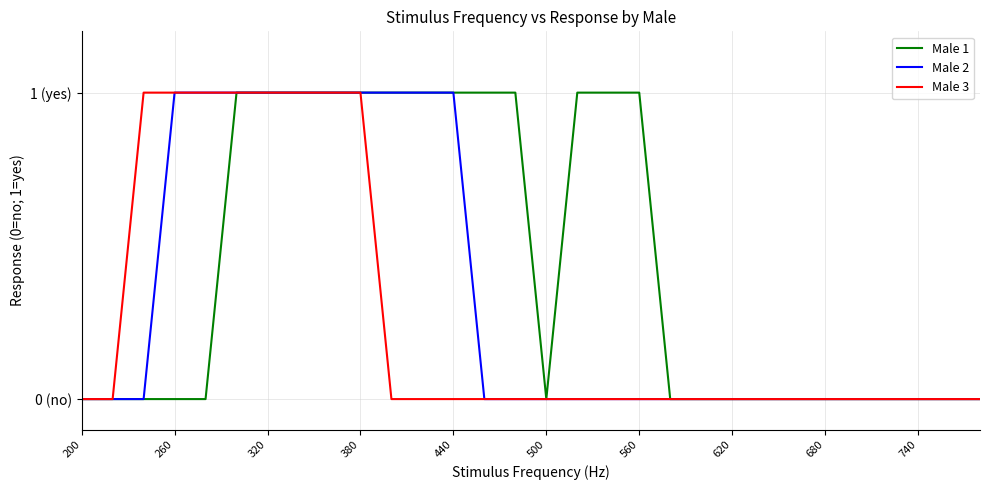

Does the chart display data point markers on the line(s)?

No